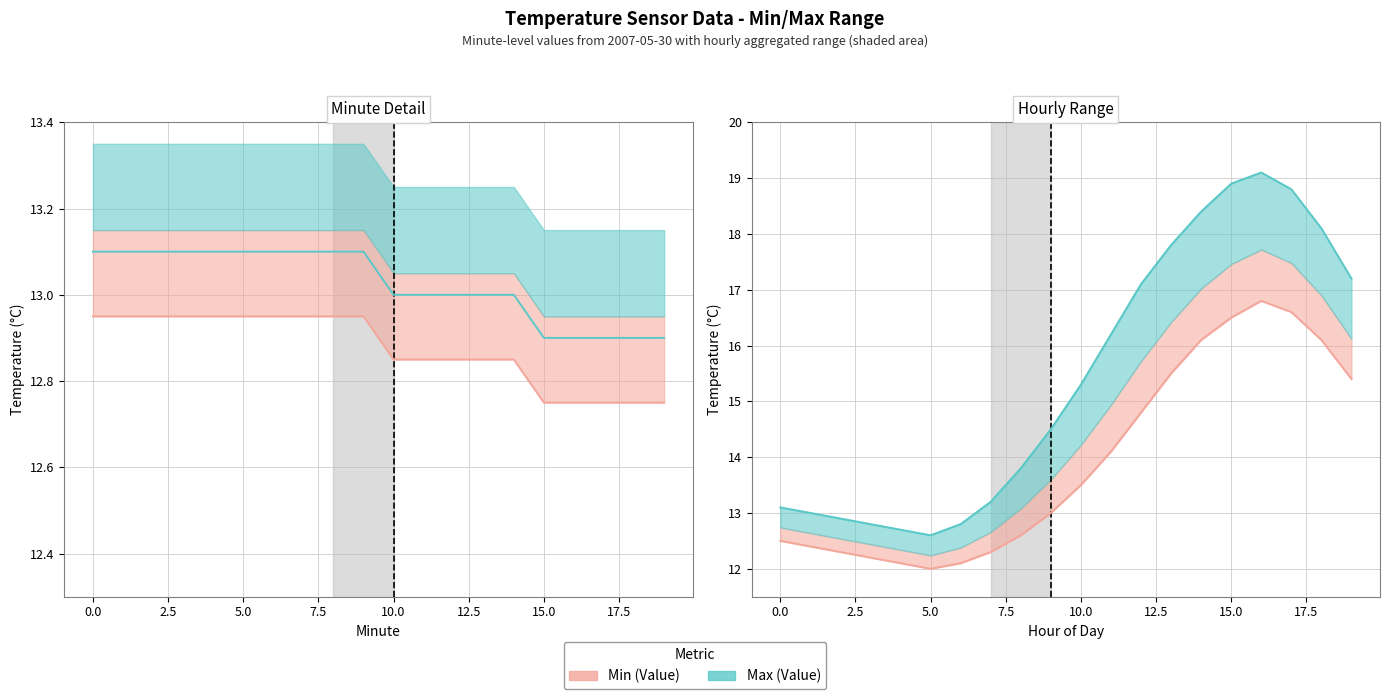

Reading left to right, transcribe all the data shown in this chart.

Max (Value): 13.1	13.0	12.9	12.8	12.7	12.6	12.8	13.2	13.8	14.5	15.3	16.2	17.1	17.8	18.4	18.9	19.1	18.8	18.1	17.2
Min (Value): 12.5	12.4	12.3	12.2	12.1	12.0	12.1	12.3	12.6	13.0	13.5	14.1	14.8	15.5	16.1	16.5	16.8	16.6	16.1	15.4